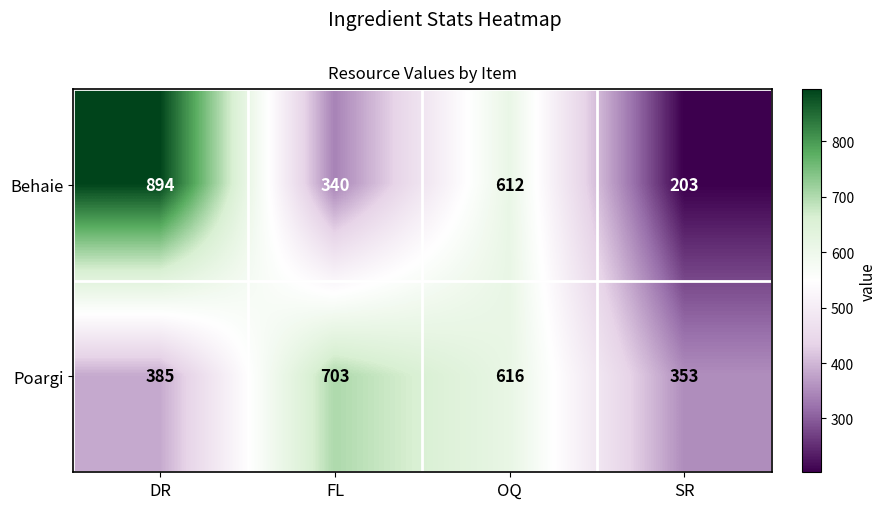

What is the spread (max minus min) of values at OQ?

4